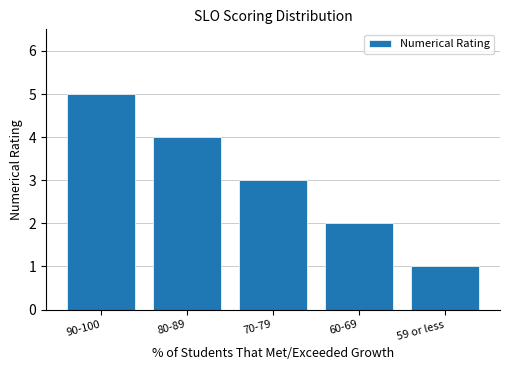

Reading left to right, transcribe all the data shown in this chart.

90-100=5	80-89=4	70-79=3	60-69=2	59 or less=1